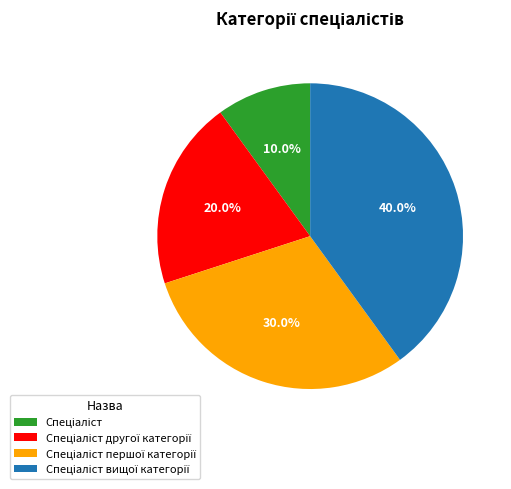

Is there any slice that represents more than half of the pie?

No